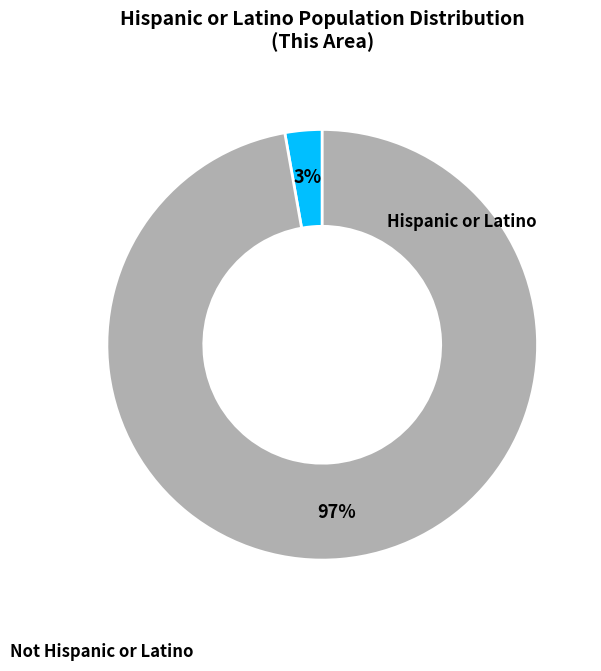

What is the majority slice?

Not Hispanic or Latino